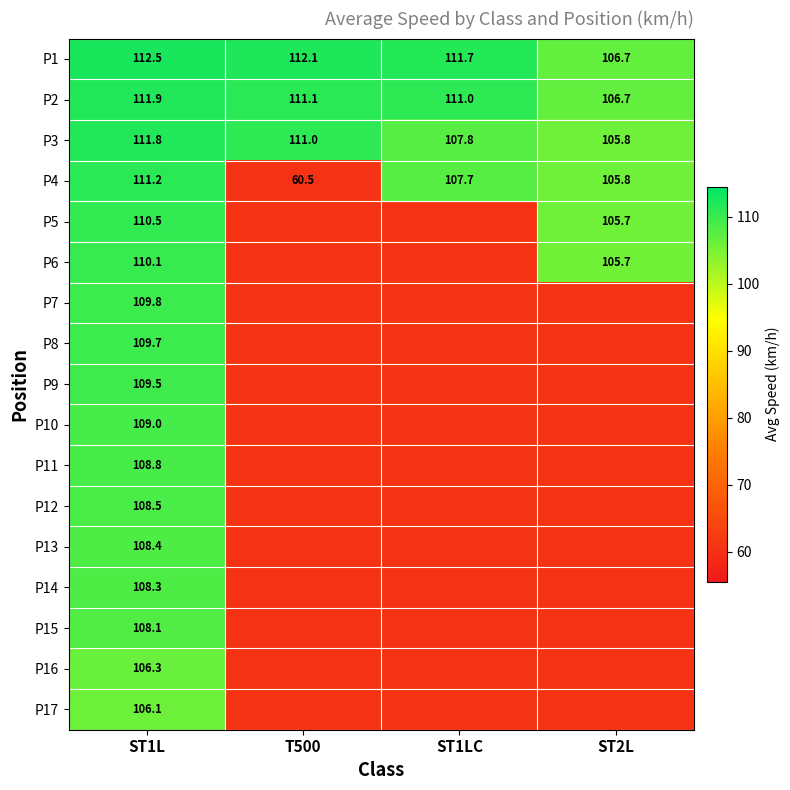

Is the value of P10 at ST2L greater than the value of P11 at ST1LC?

No